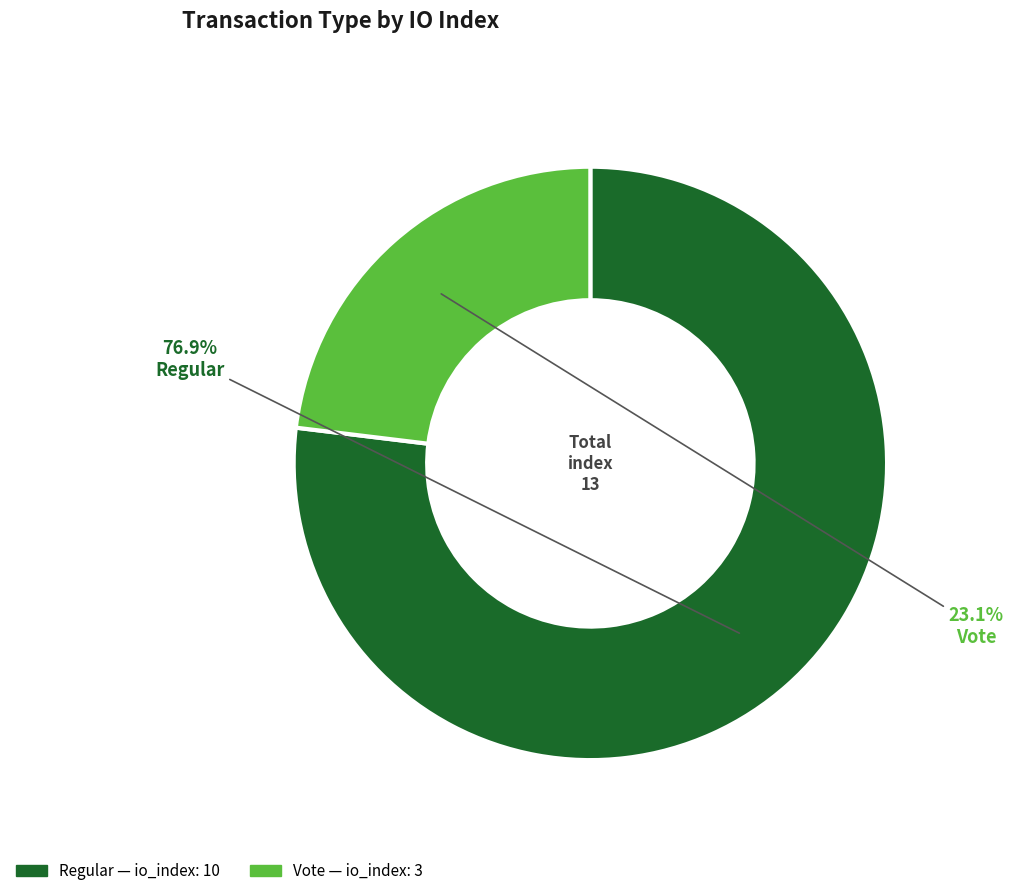

Does any single category account for the majority?

Yes